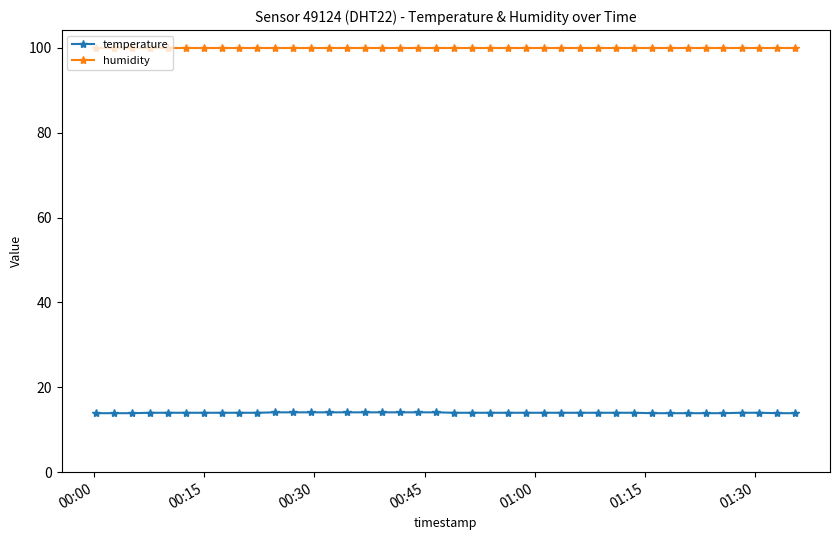

How many lines are shown in the chart?

2